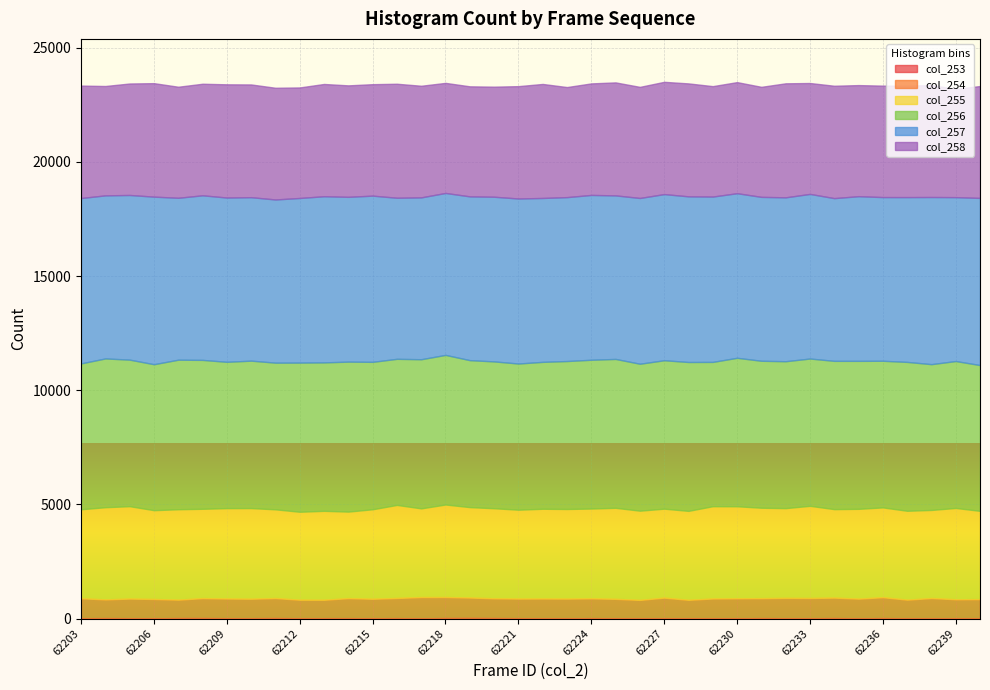

What is the maximum value shown in the chart?

7338